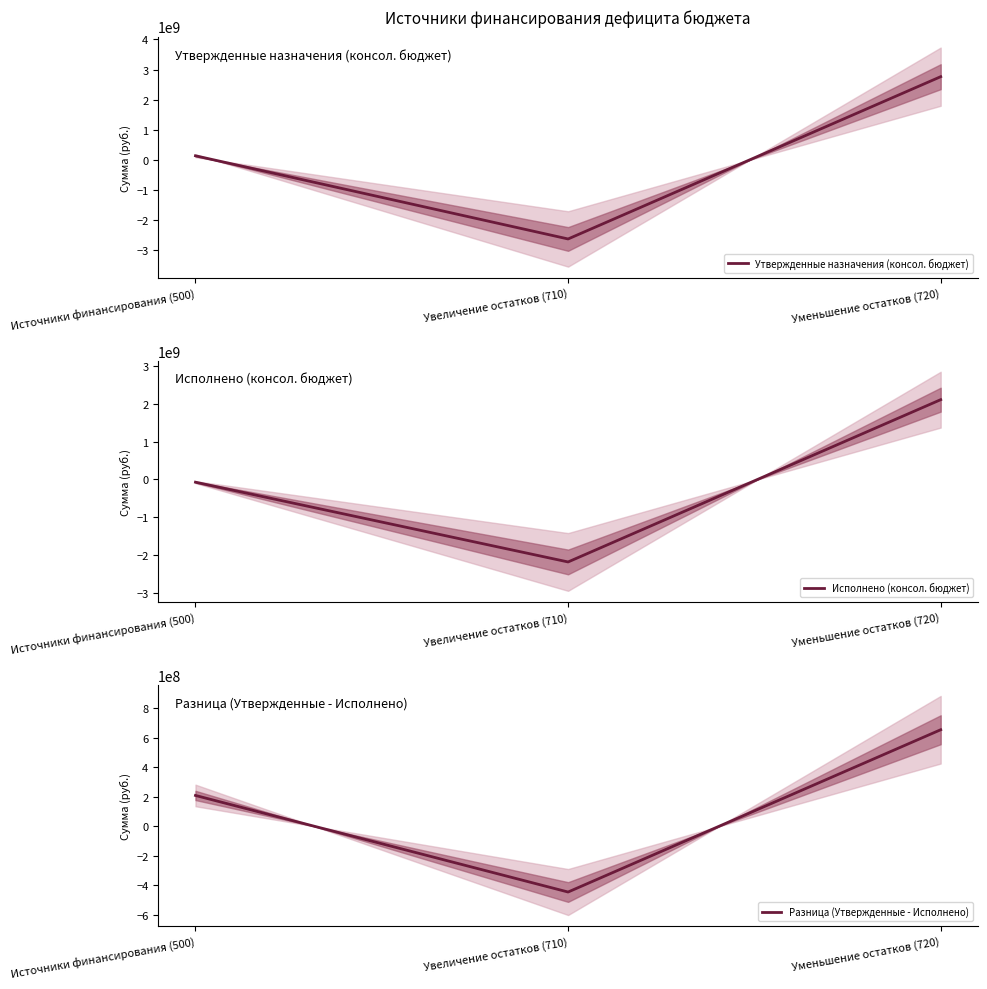

Which series has the largest range (max minus min)?

Утвержденные назначения (консол. бюджет)